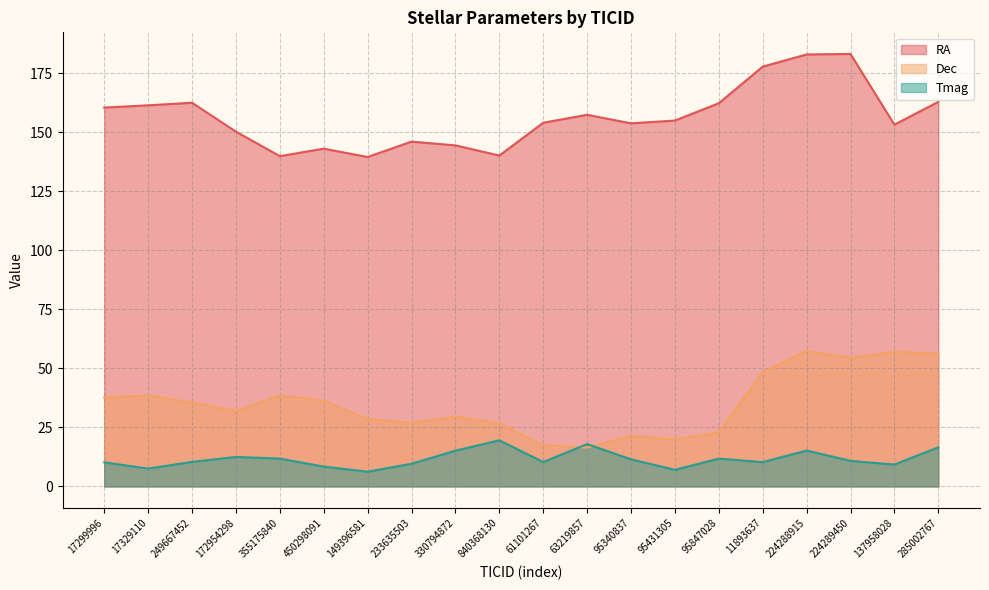

At which label does RA first exceed 154?

17299996